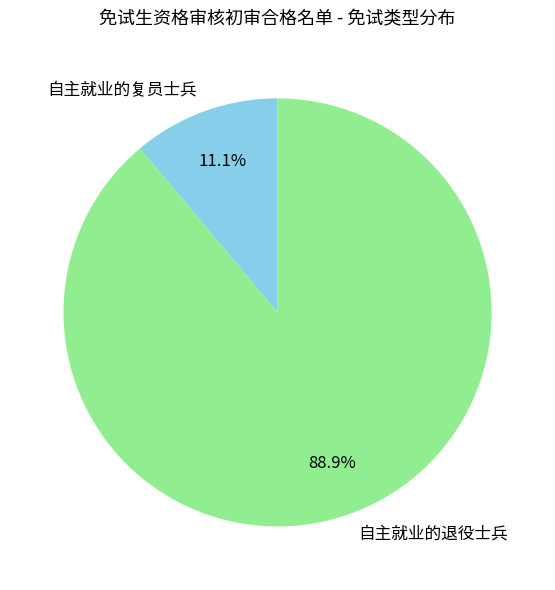

How many segments does this pie chart have?

2